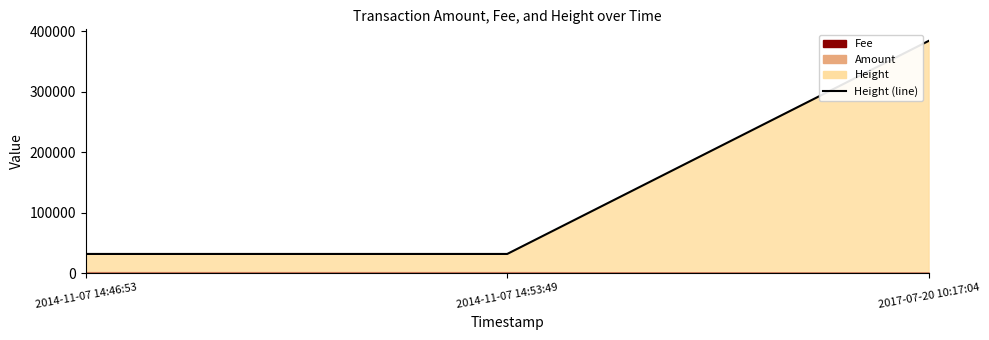

Reading left to right, what are all the values shown in this chart?

31514	31516	383760